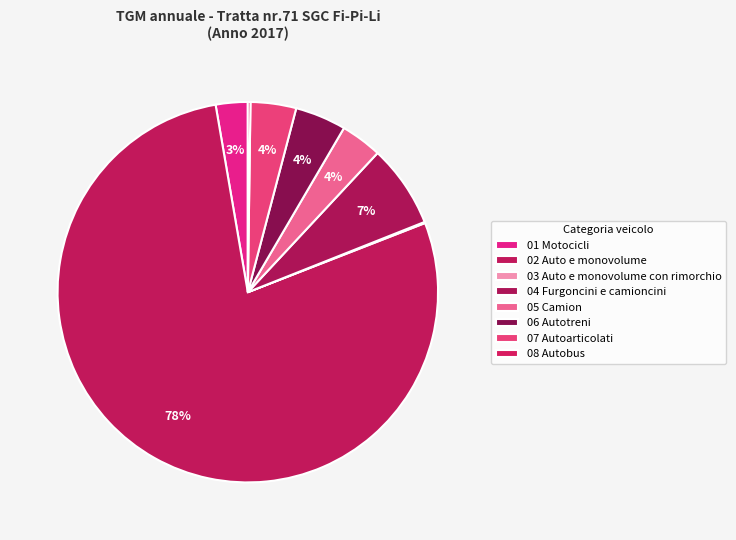

The 02 Auto e monovolume slice represents 85% of the pie. True or false?

False